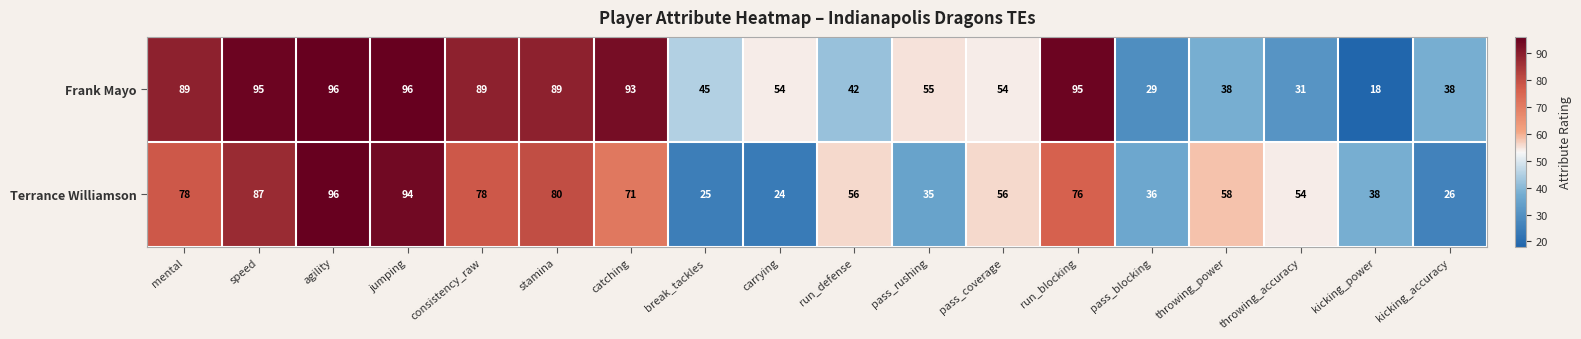

What is the difference between the maximum and second lowest values in the Frank Mayo series?

67